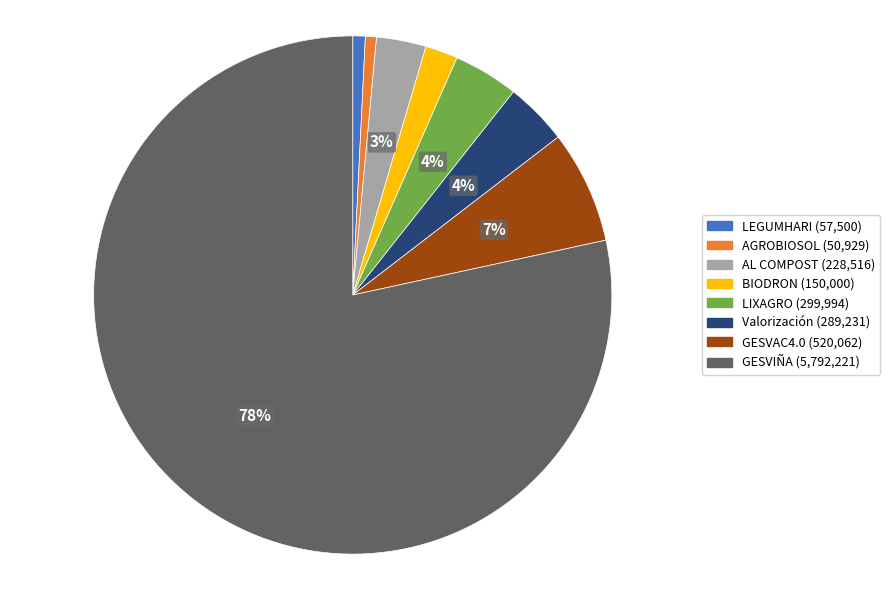

Is it true that GESVAC4.0 is 7% of the pie?

True